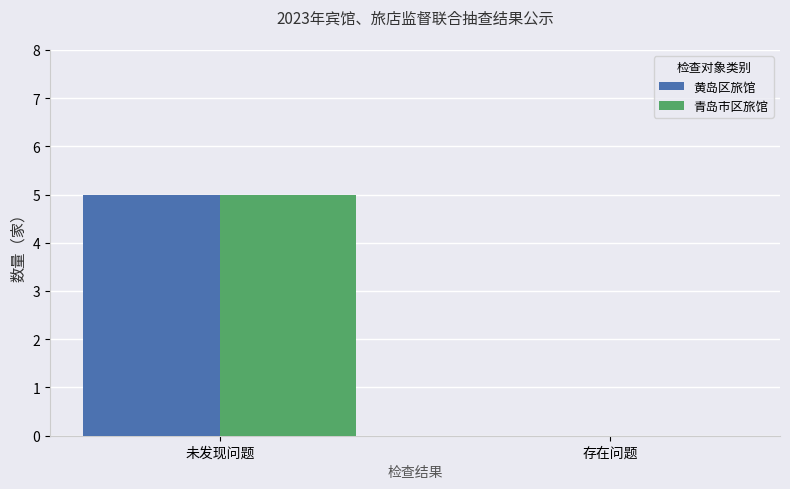

At which category does the chart reach its peak across all series?

未发现问题